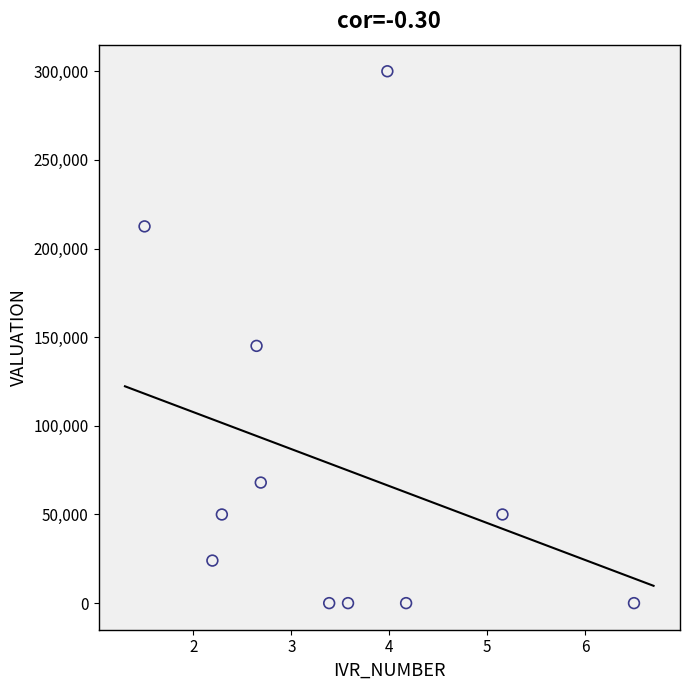

What Y value in the scatter plot is closest to 150000?

145100